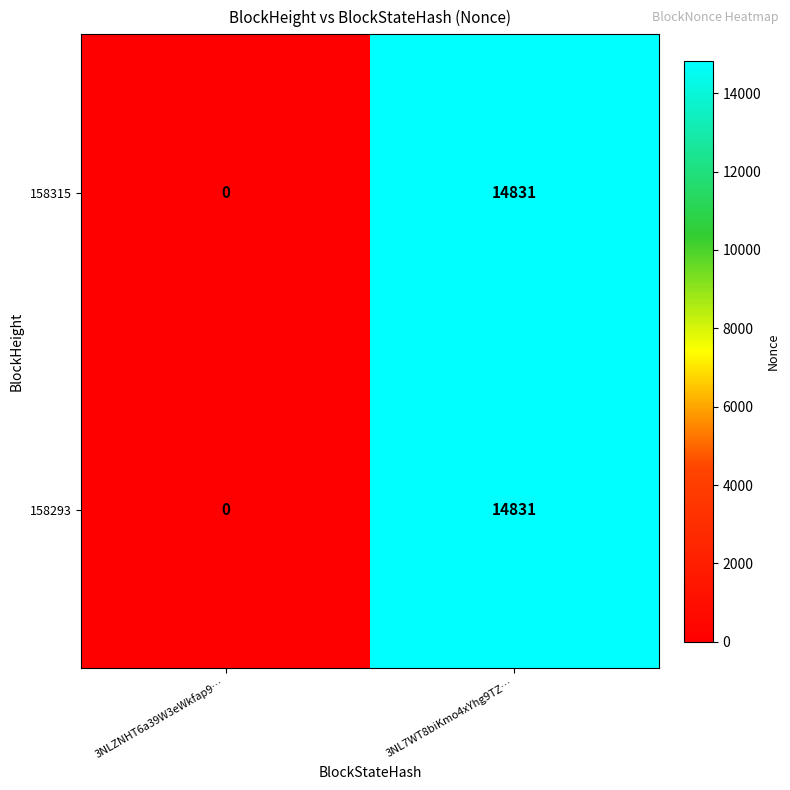

List the labels in order of 158315 value, smallest first.

3NLZNHT6a39W3eWkfap9…, 3NL7WT8biKmo4xYhg9TZ…